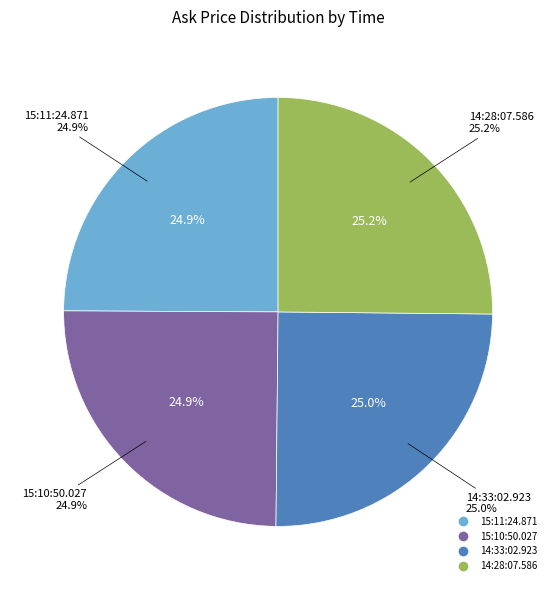

What is the total percentage of 14:28:07.586 and 14:33:02.923?

50.2%